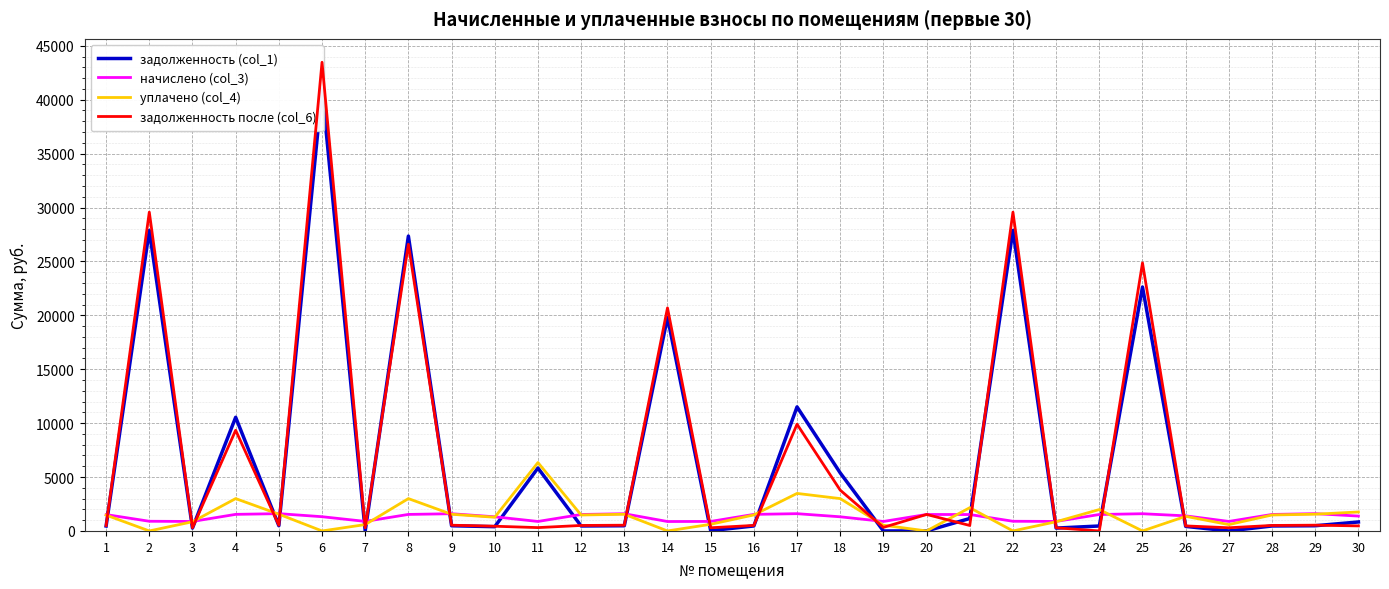

Is it true that задолженность после (col_6) equals 106.3 at 26?

False